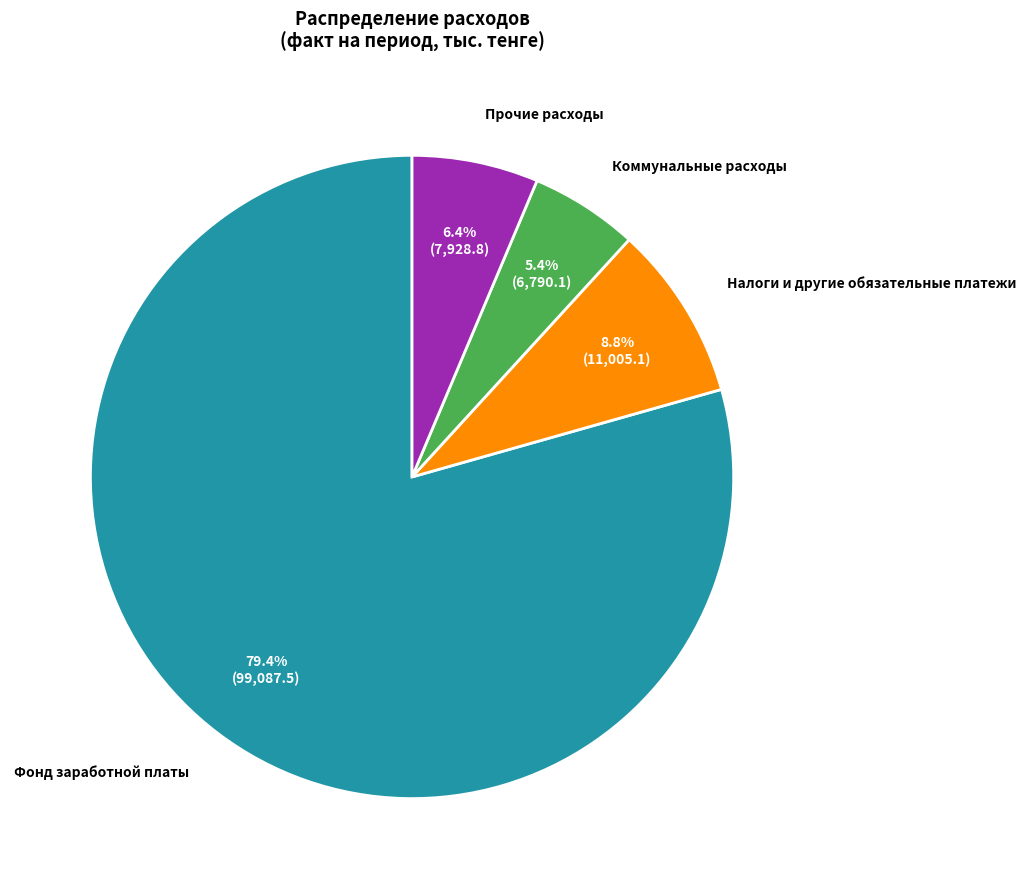

Which slice is the smallest?

Коммунальные расходы